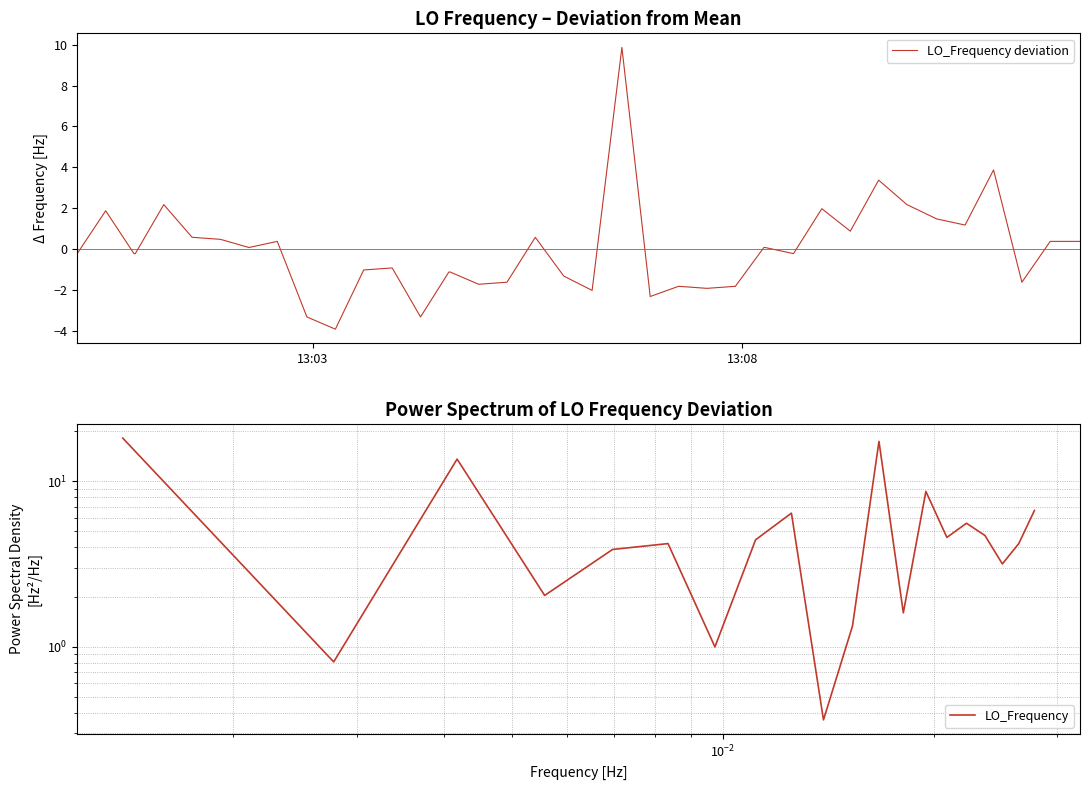

The value at 28 is -0.1. True or false?

False